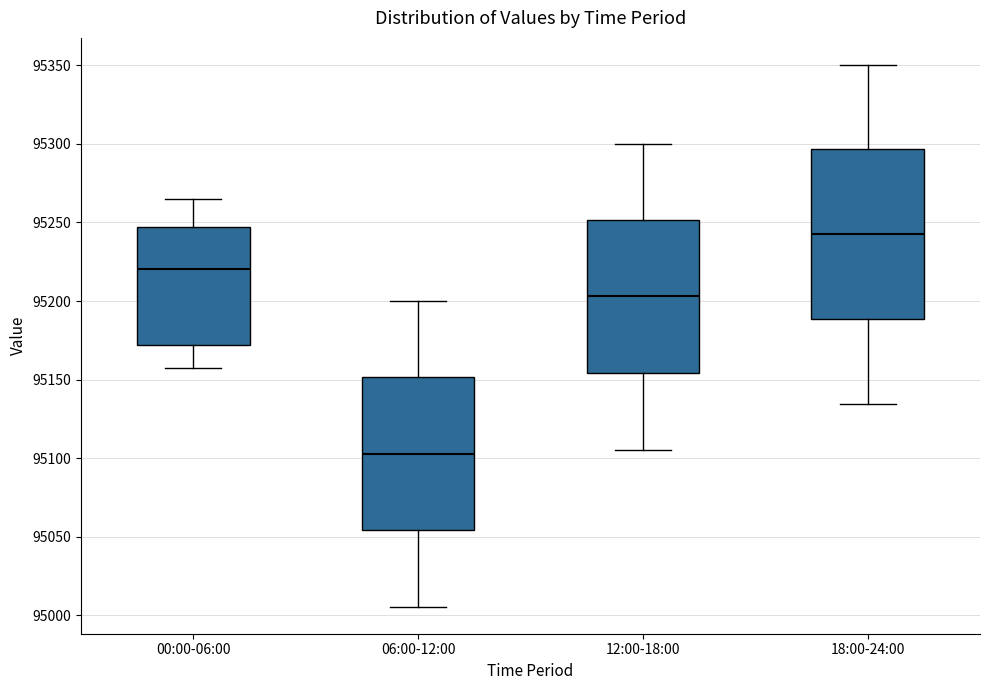

Which box has the lowest median line?

06:00-12:00